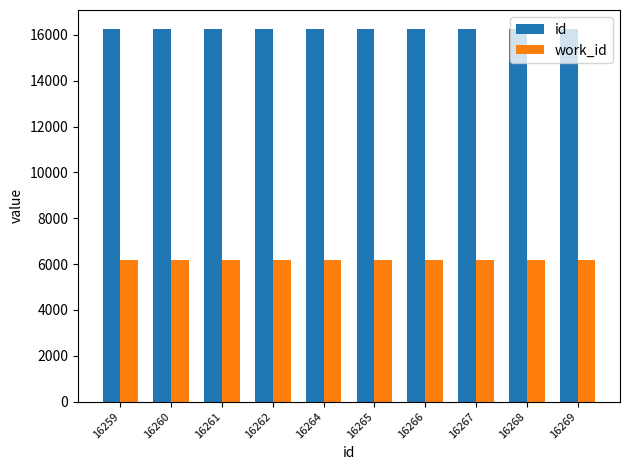

The work_id series shows 6163 at 16262. True or false?

True